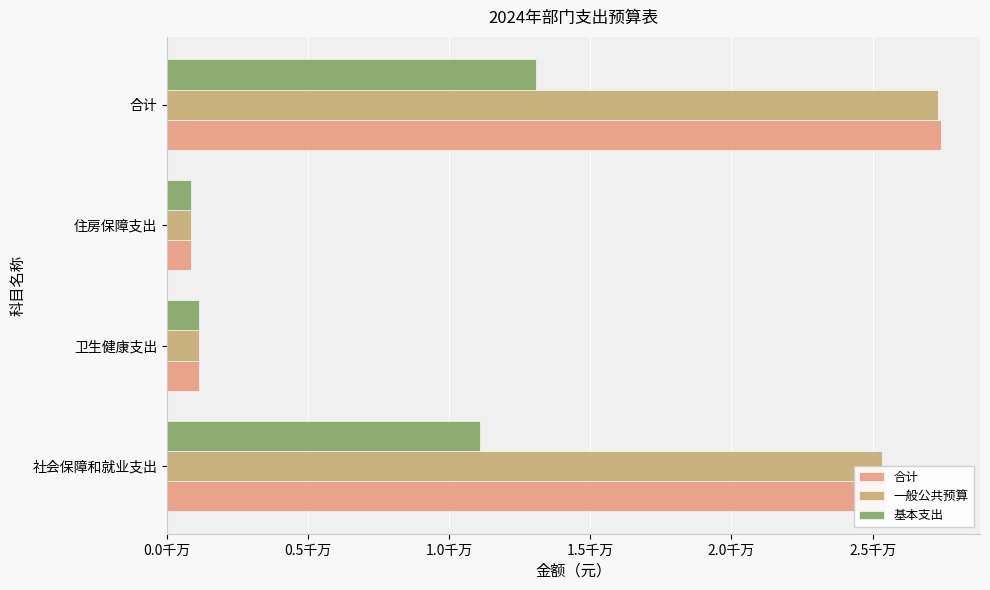

Reading left to right, transcribe all the data shown in this chart.

合计: 25458420.2	1136501.4	840779.8	27435701.4
一般公共预算: 25344820.2	1136501.4	840779.8	27322101.4
基本支出: 11078020.2	1136501.4	840779.8	13055301.3